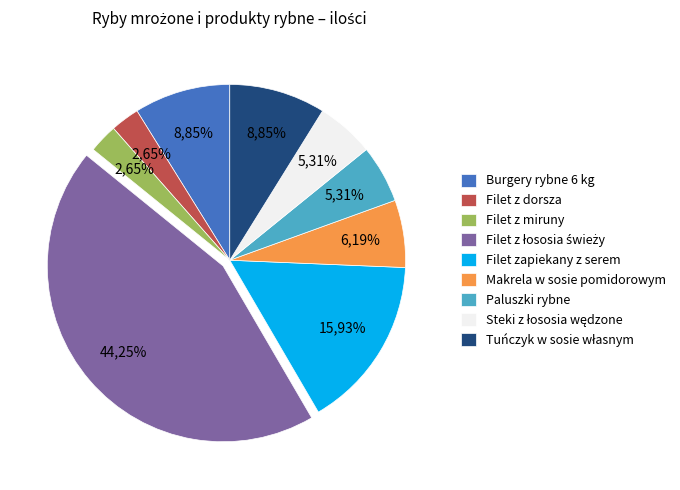

Combined, do Filet z łososia świeży and Filet z miruny account for over 50%?

No